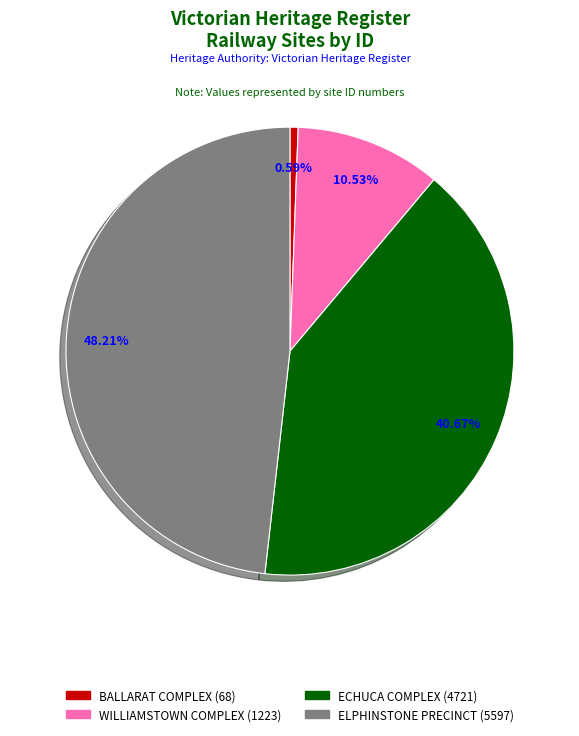

Is there any slice that represents more than half of the pie?

No